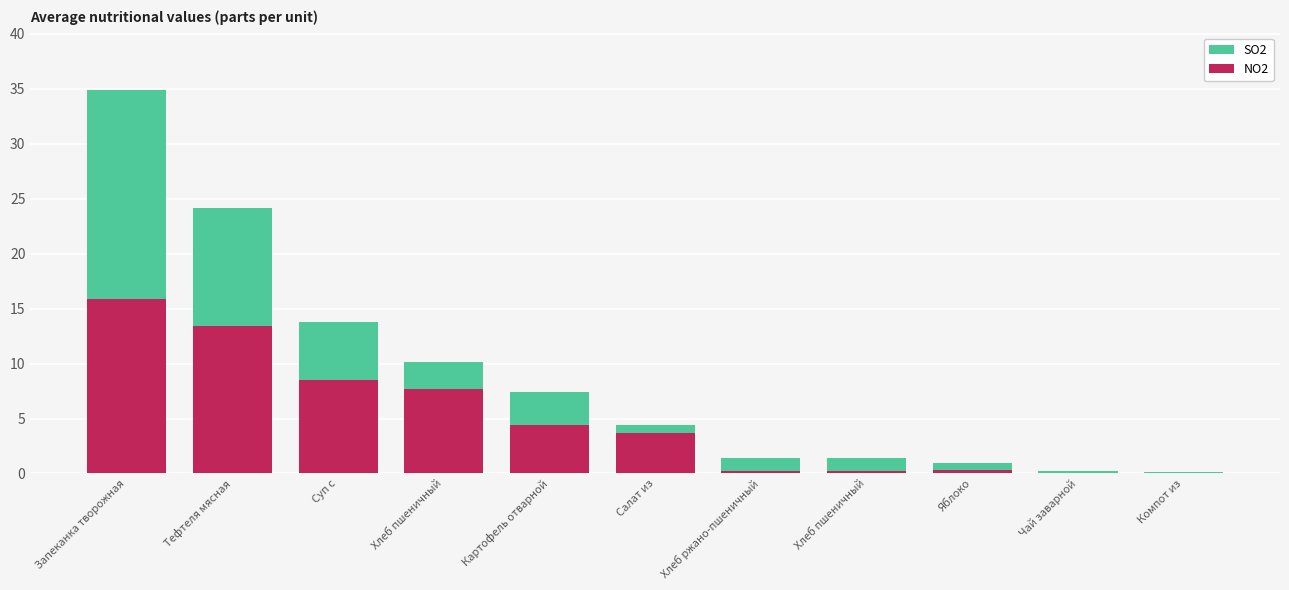

What are all the series names shown in the legend?

SO2, NO2